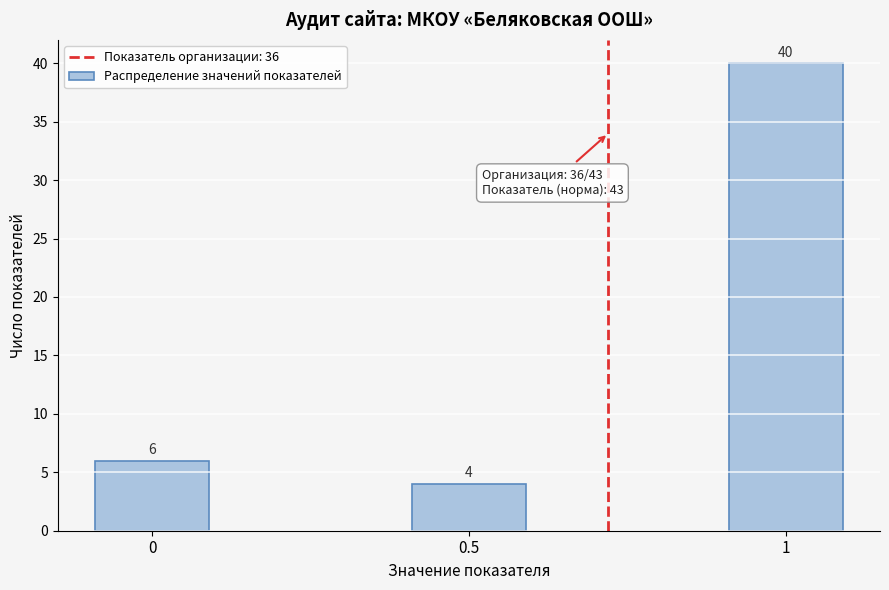

Reading left to right, transcribe all the data shown in this chart.

6	4	40